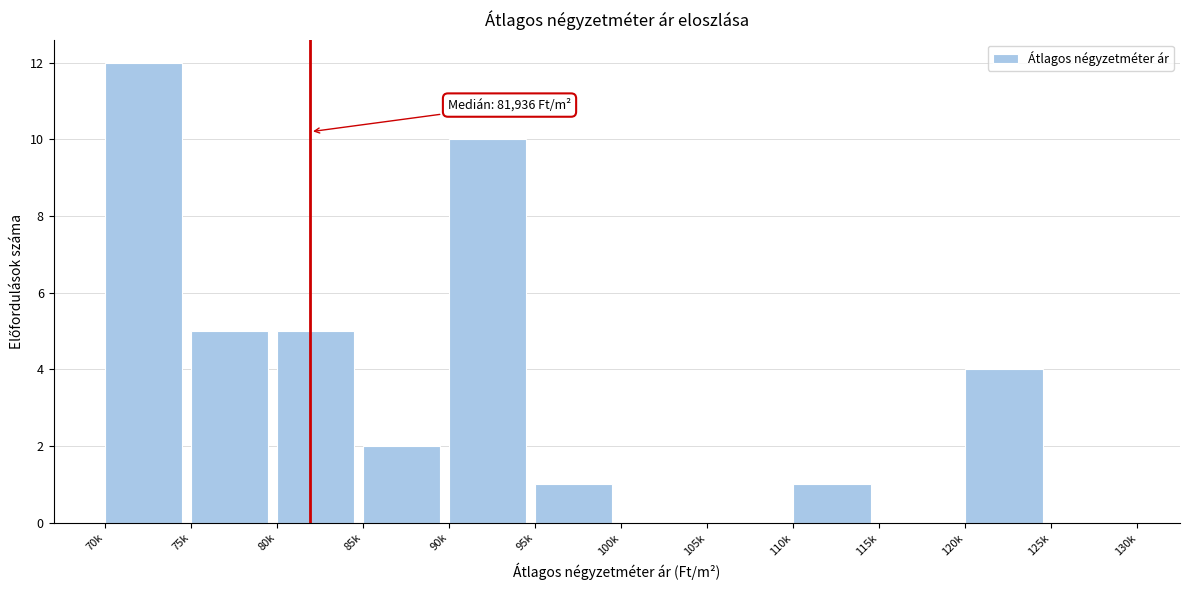

Reading right to left, what are all the values shown in this chart?

125k=0	120k=4	115k=0	110k=1	105k=0	100k=0	95k=1	90k=10	85k=2	80k=5	75k=5	70k=12